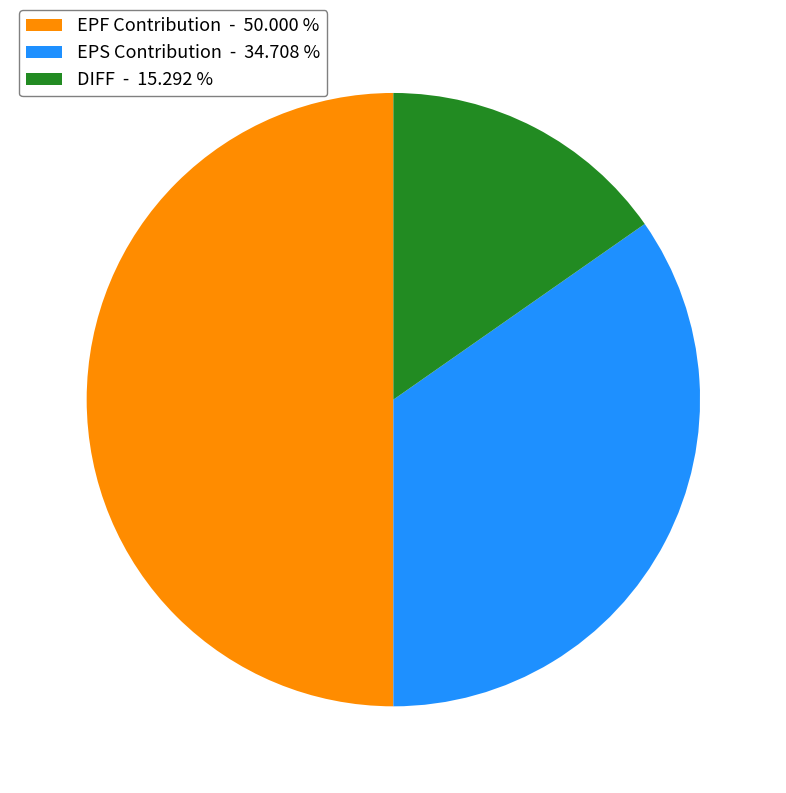

Combined, do EPF Contribution - 50.000 % and EPS Contribution - 34.708 % account for over 50%?

Yes